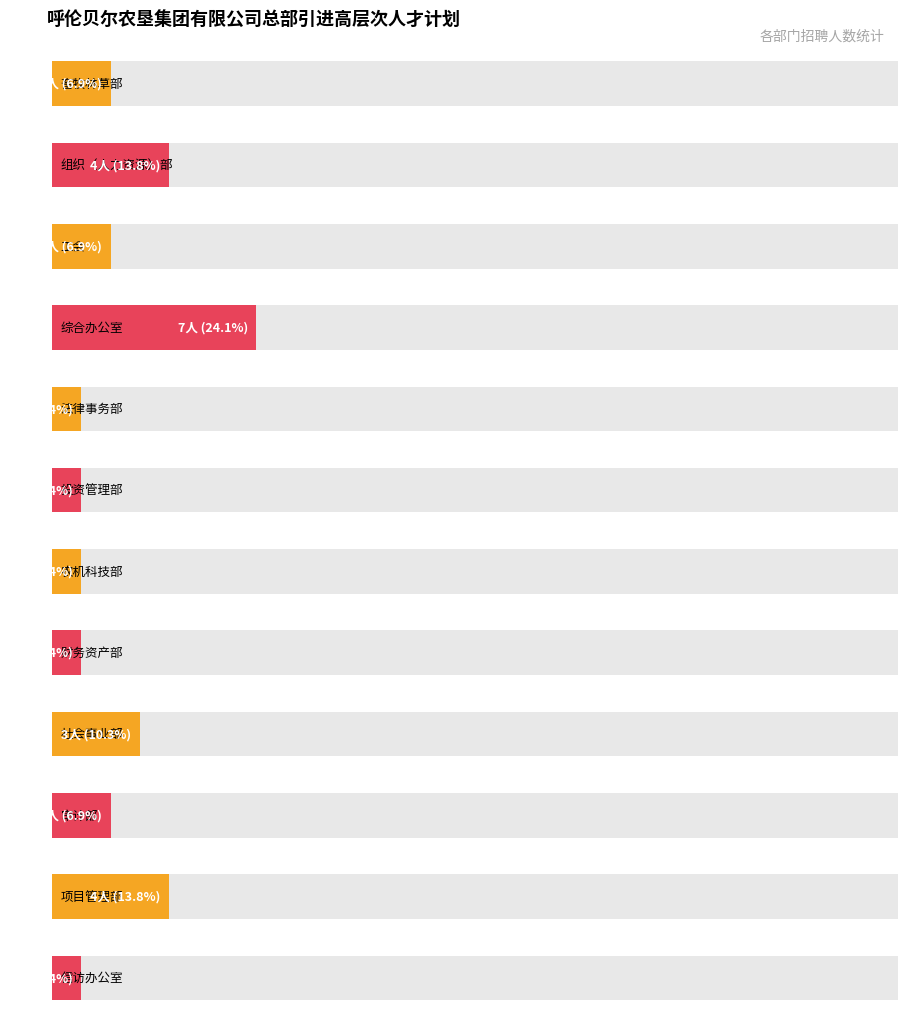

What is the value of the 12th bar from the left?

1